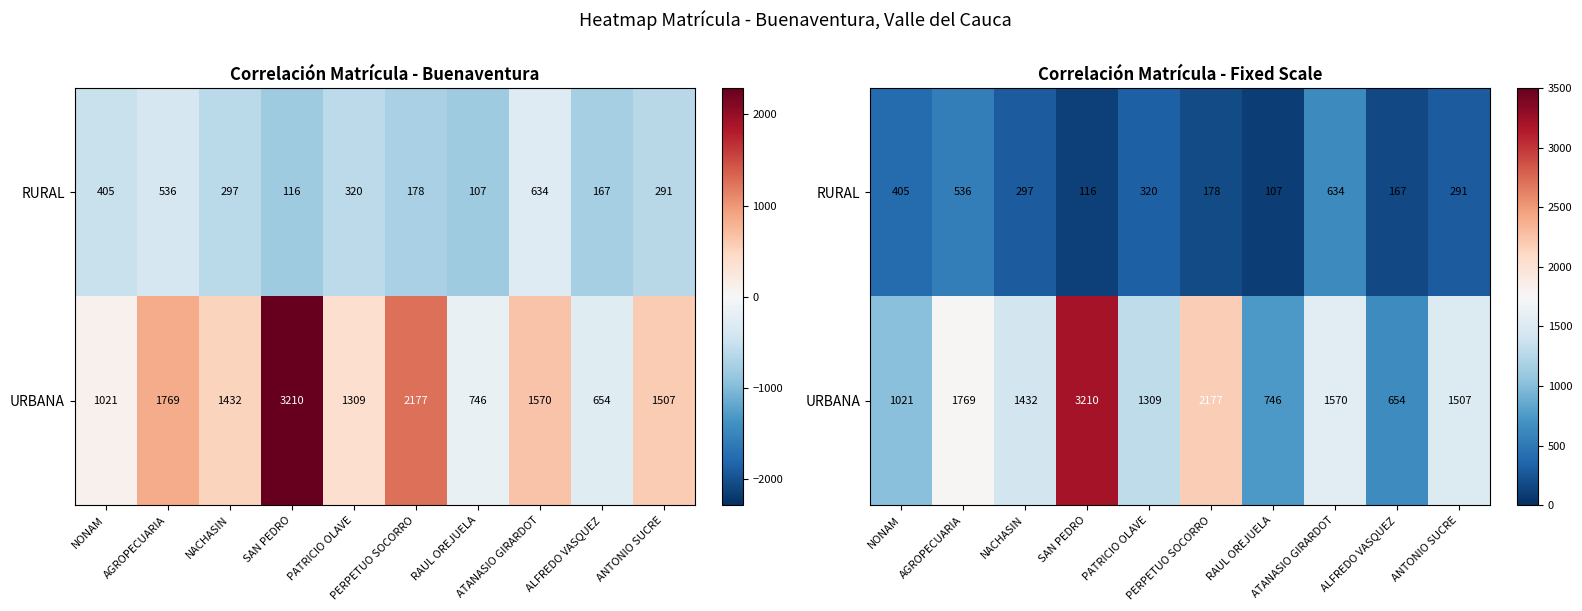

What is the average value of the RURAL series?

305